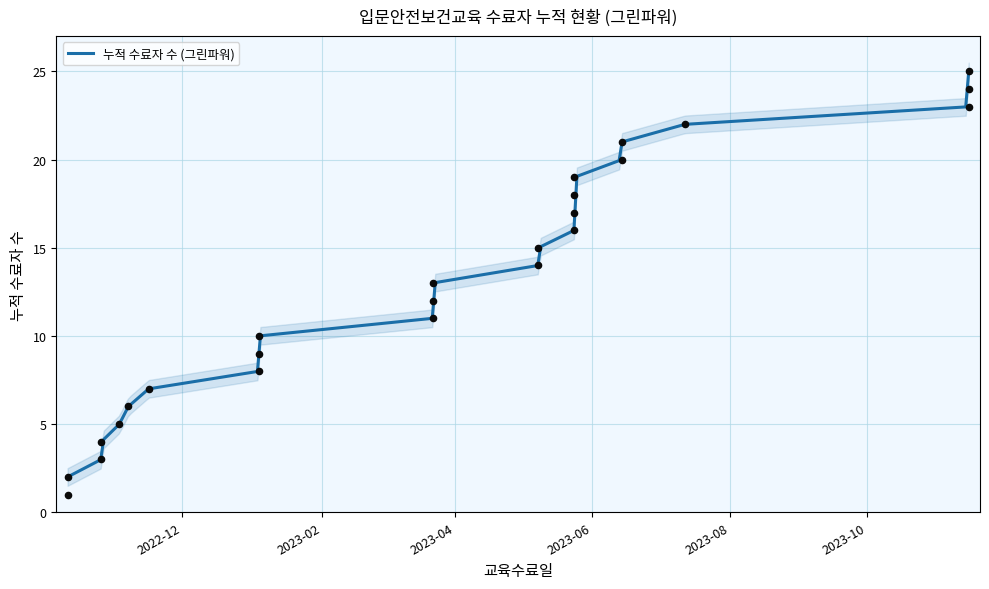

What is the ratio of the value at 2022-10-26 to the value at 2023-05-08?

0.3